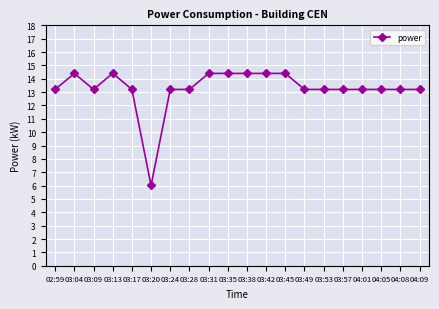

How many series are shown in this chart?

1